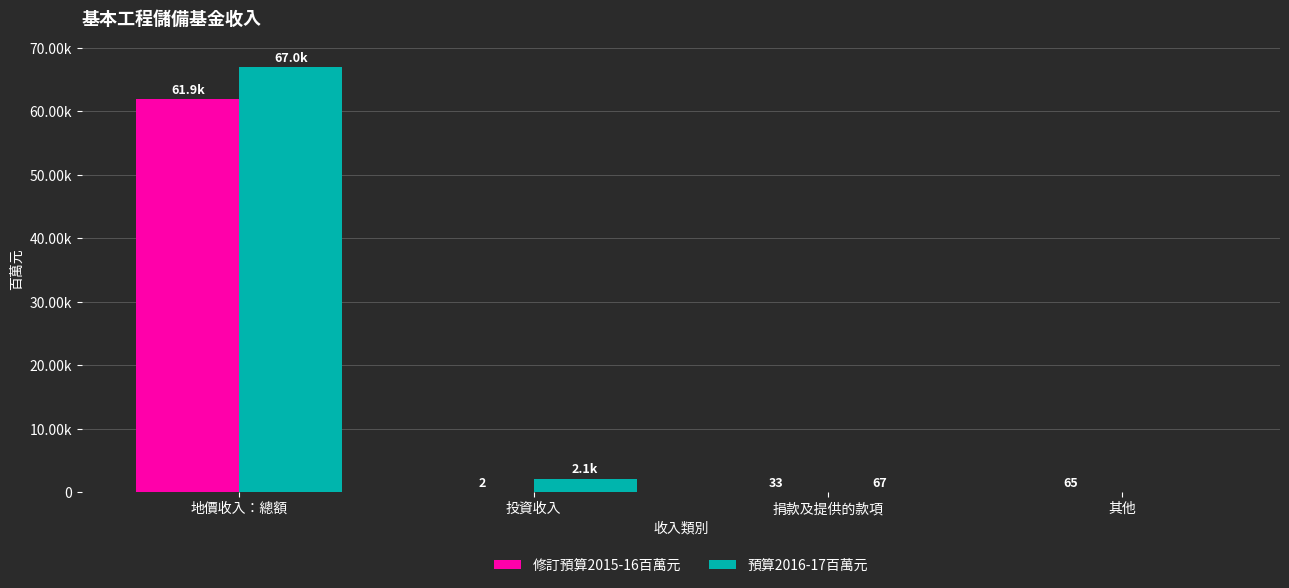

Reading left to right, transcribe all the data shown in this chart.

修訂預算2015-16百萬元: 61885	2	33	65
預算2016-17百萬元: 67000	2135	67	0